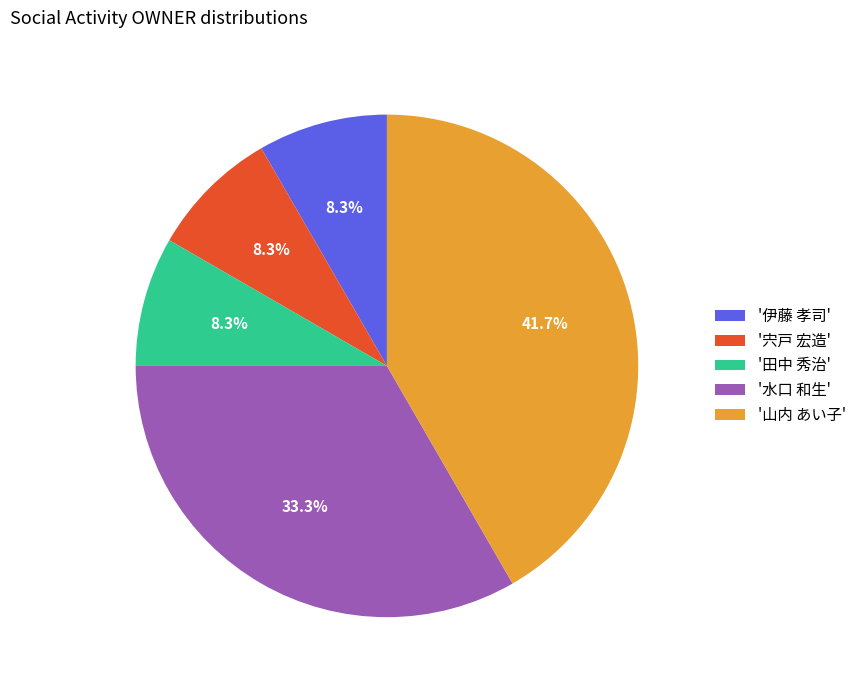

Between '水口 和生' and '伊藤 孝司', which is larger?

'水口 和生'